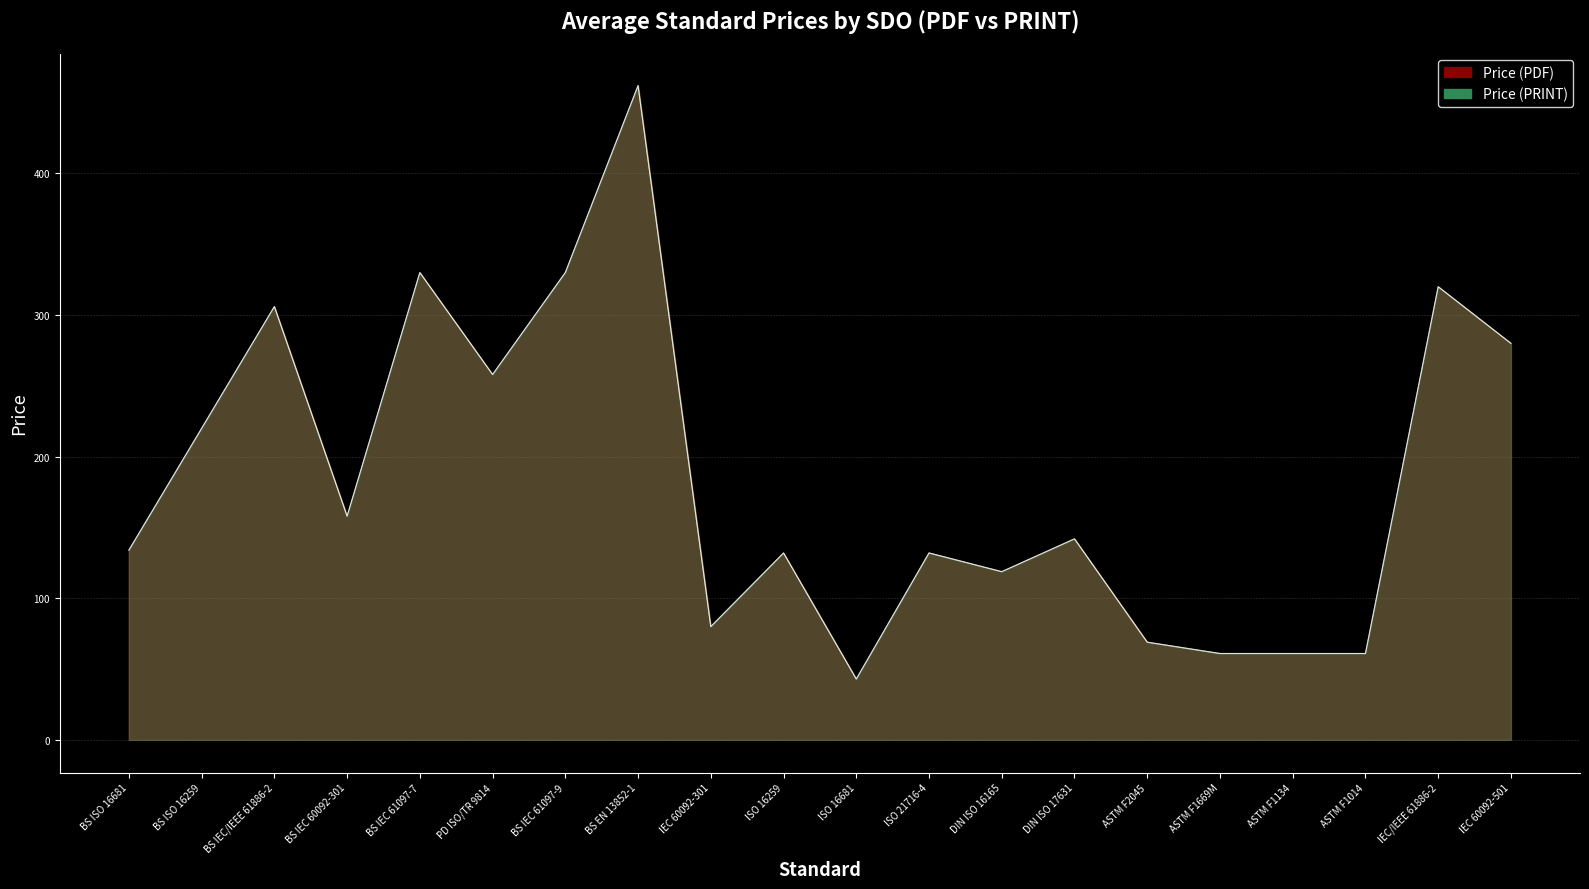

At which category is the sum across all series the highest?

BS EN 13852-1